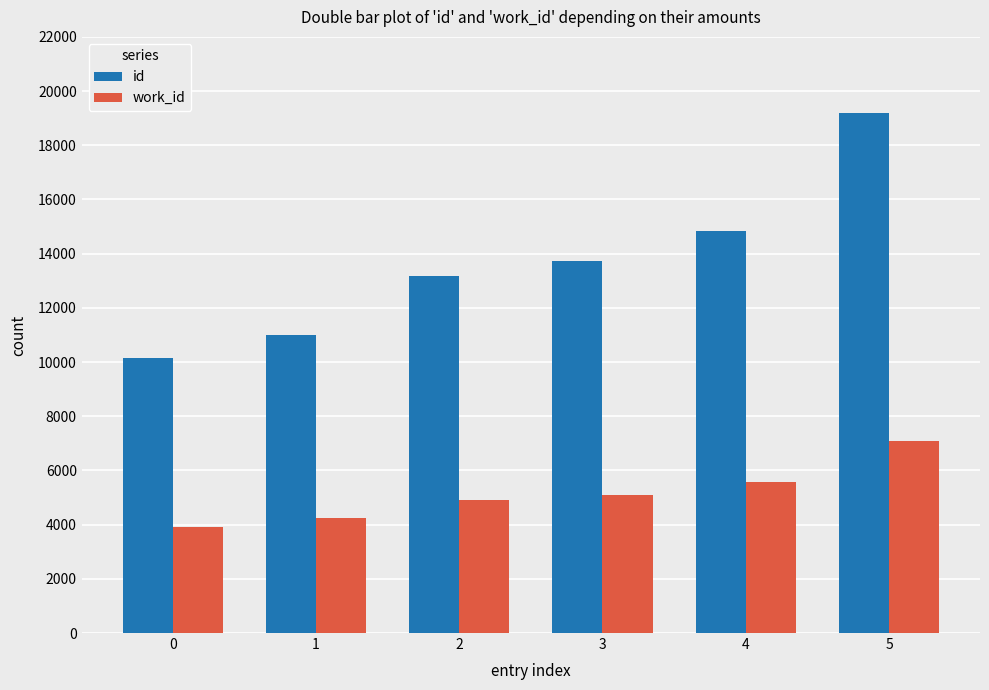

True or false: id has a value of 3496 at 0.

False